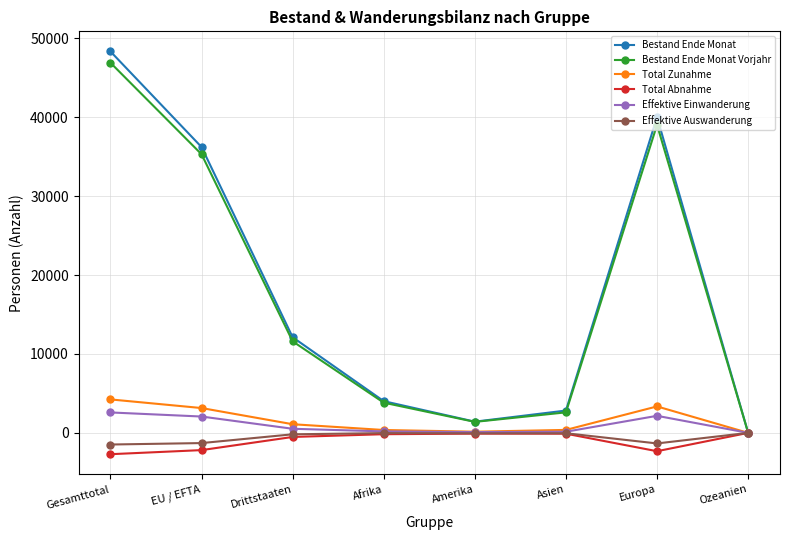

What are all the series names shown in the legend?

Bestand Ende Monat, Bestand Ende Monat Vorjahr, Total Zunahme, Total Abnahme, Effektive Einwanderung, Effektive Auswanderung